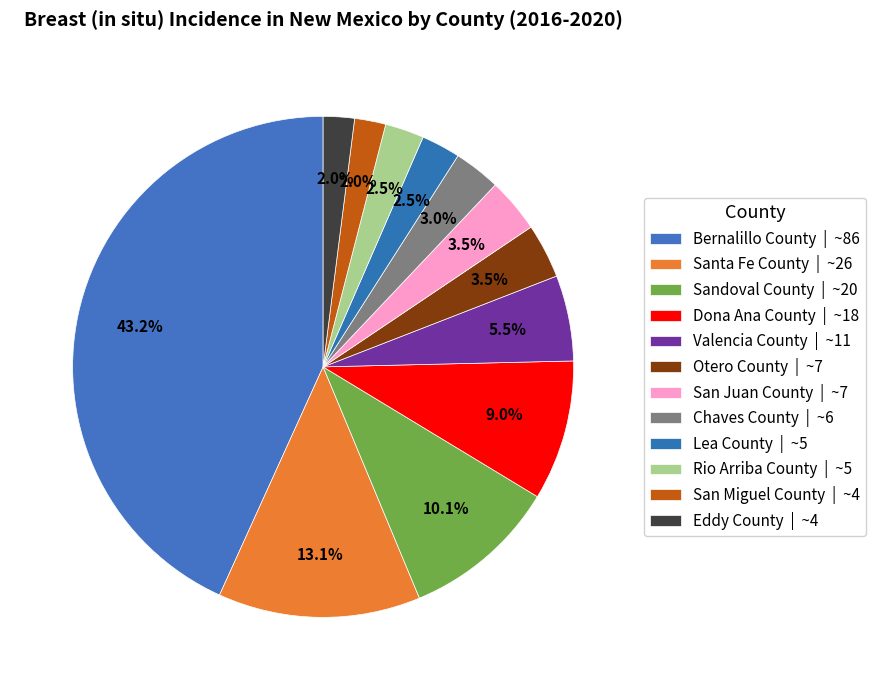

How many segments does this pie chart have?

12